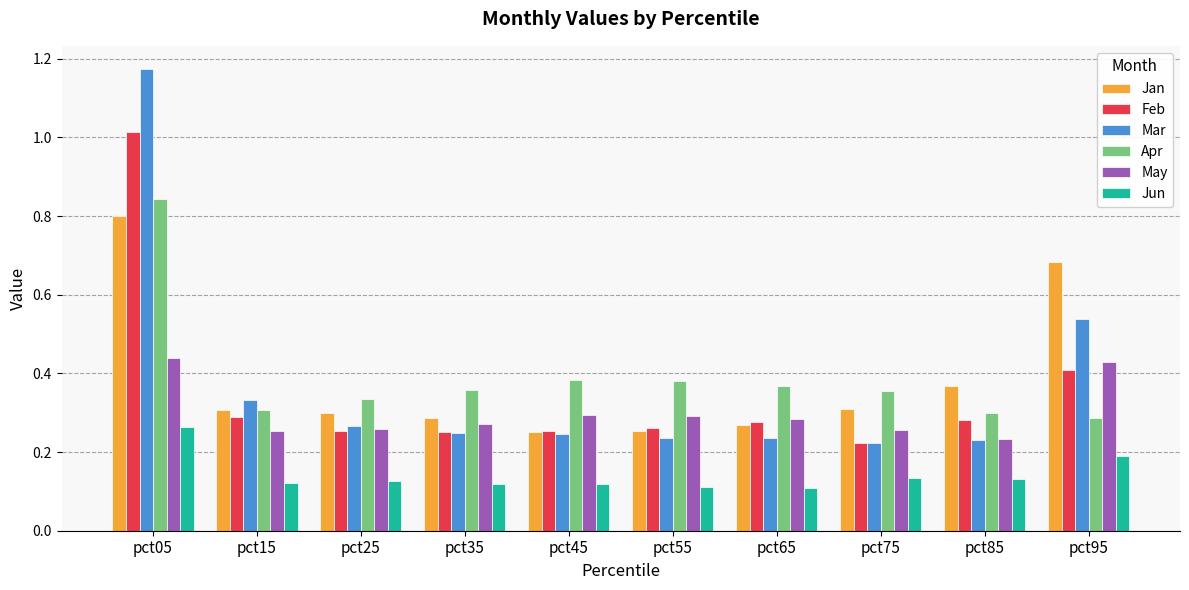

At which label does Feb reach its peak?

pct05